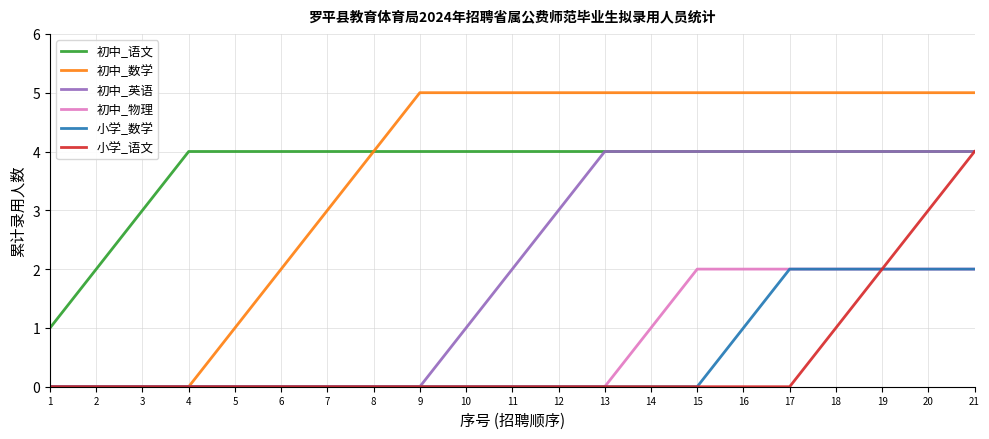

The value of 初中_英语 at 15 is 2. True or false?

False